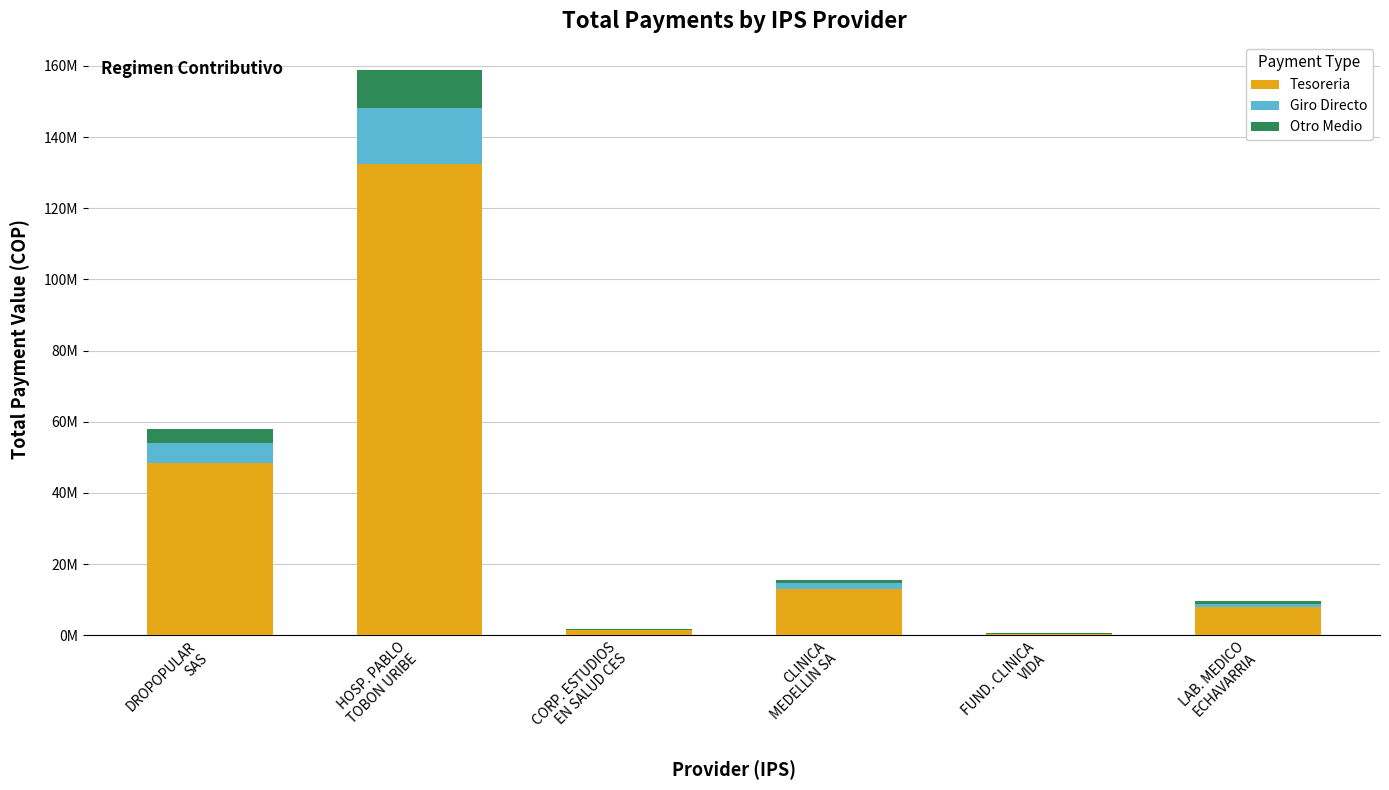

What are all the series names shown in the legend?

Tesoreria, Giro Directo, Otro Medio